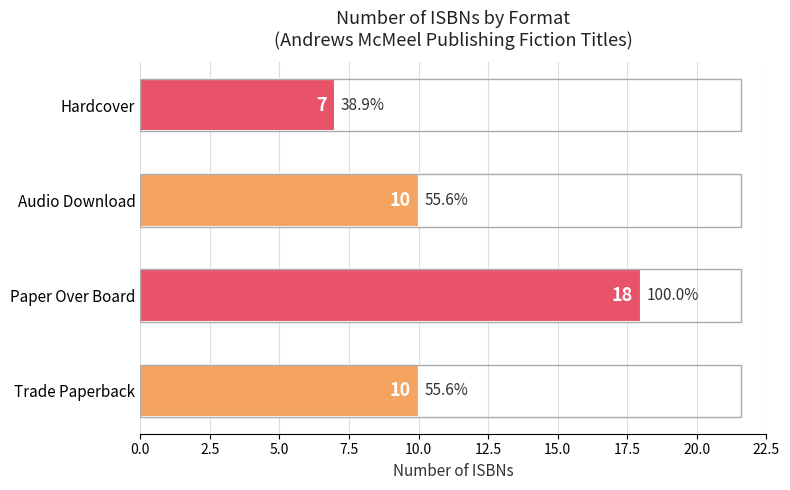

Which label corresponds to the smallest value in the chart?

Hardcover